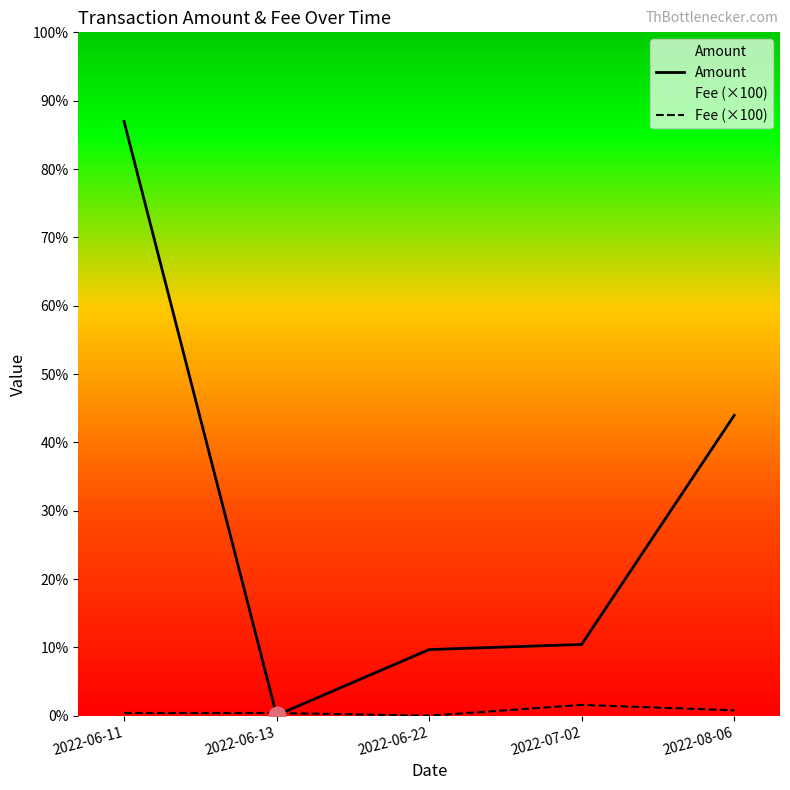

Rank the series by their average value, from lowest to highest.

Fee (×100), Amount